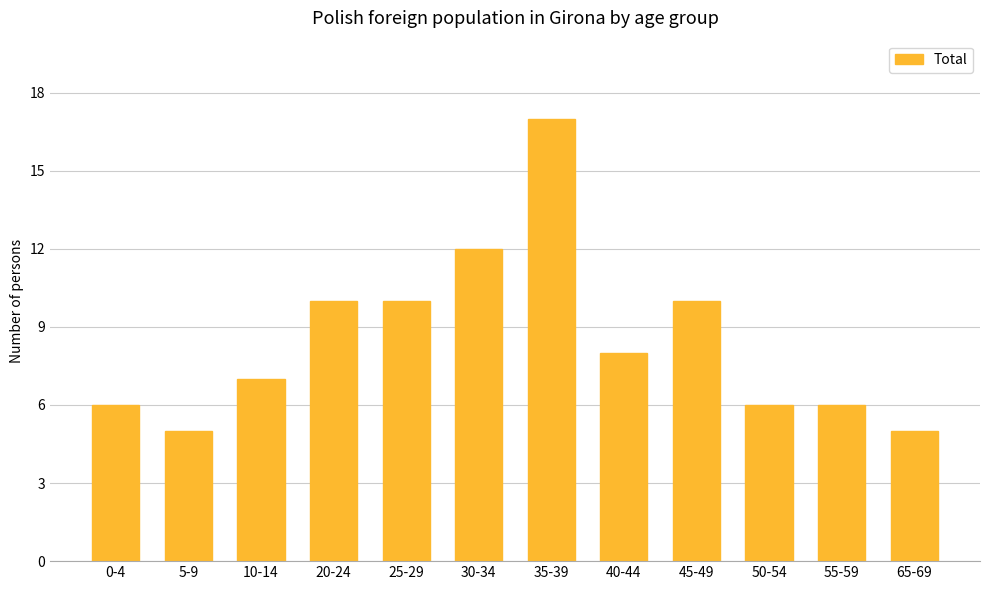

What is the sum of all values?

102